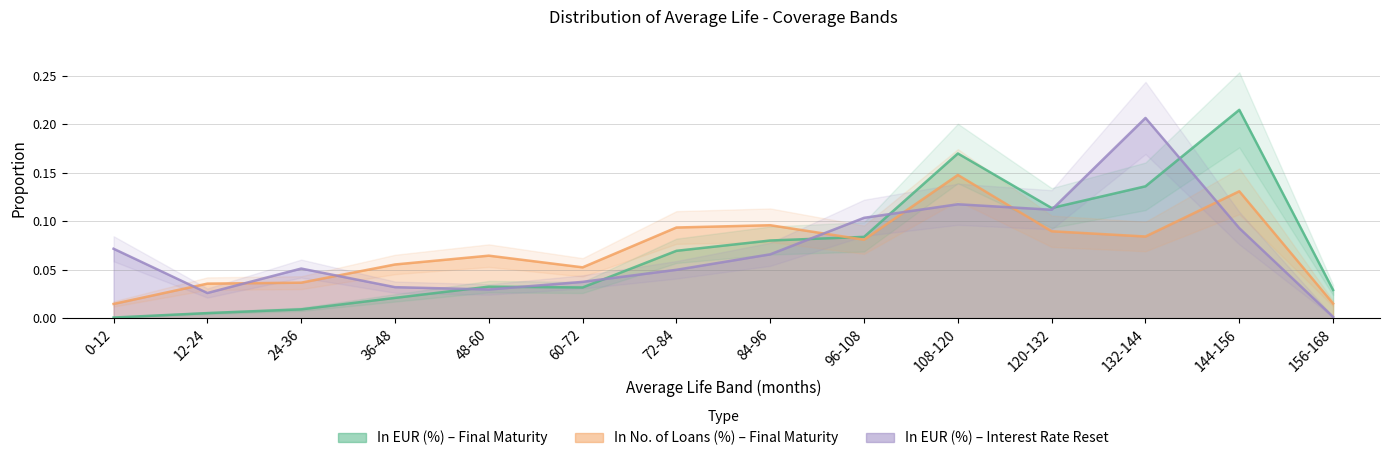

True or false: In Number of Loans (%) - Fin and In EUR (%) - Fin cross at least once.

True